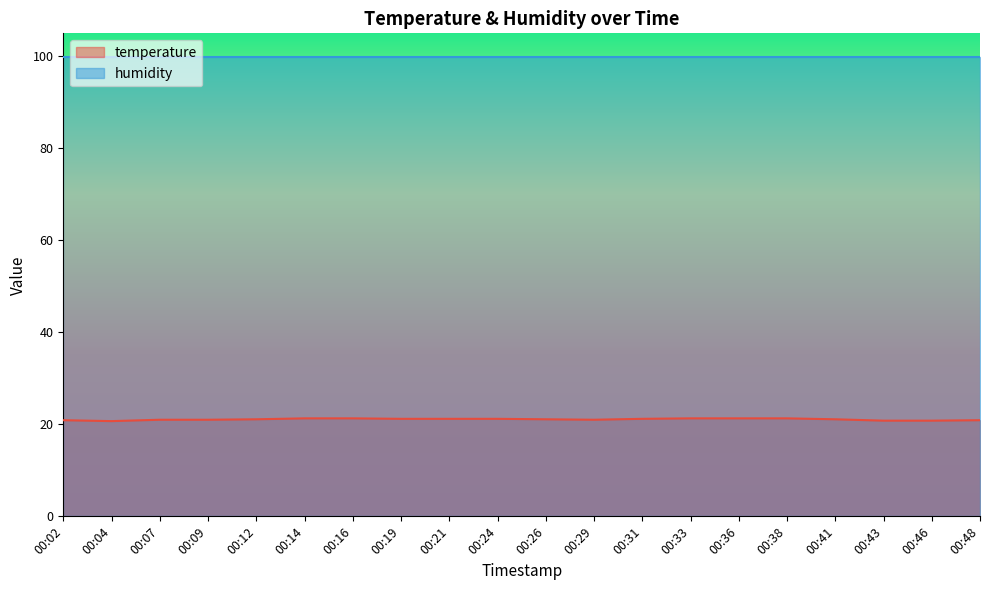

How many values are below 21?

5